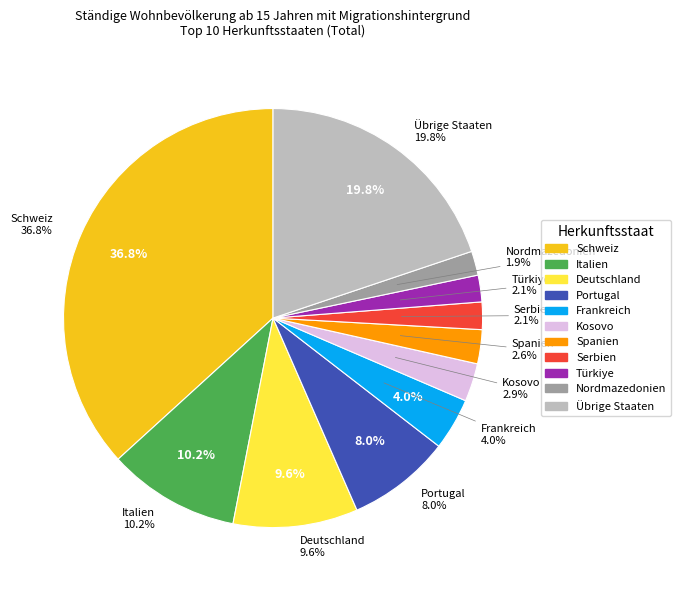

Is there a majority slice in this chart?

No